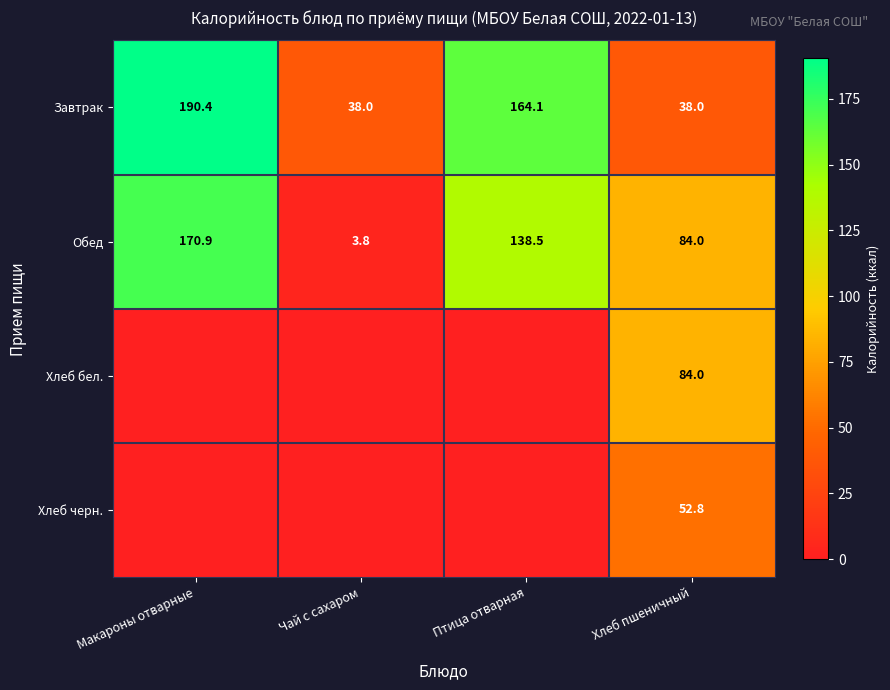

What is the greatest value displayed?

190.4